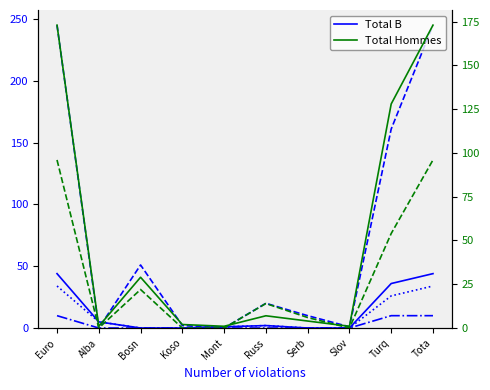

What position from the left is Turq?

9